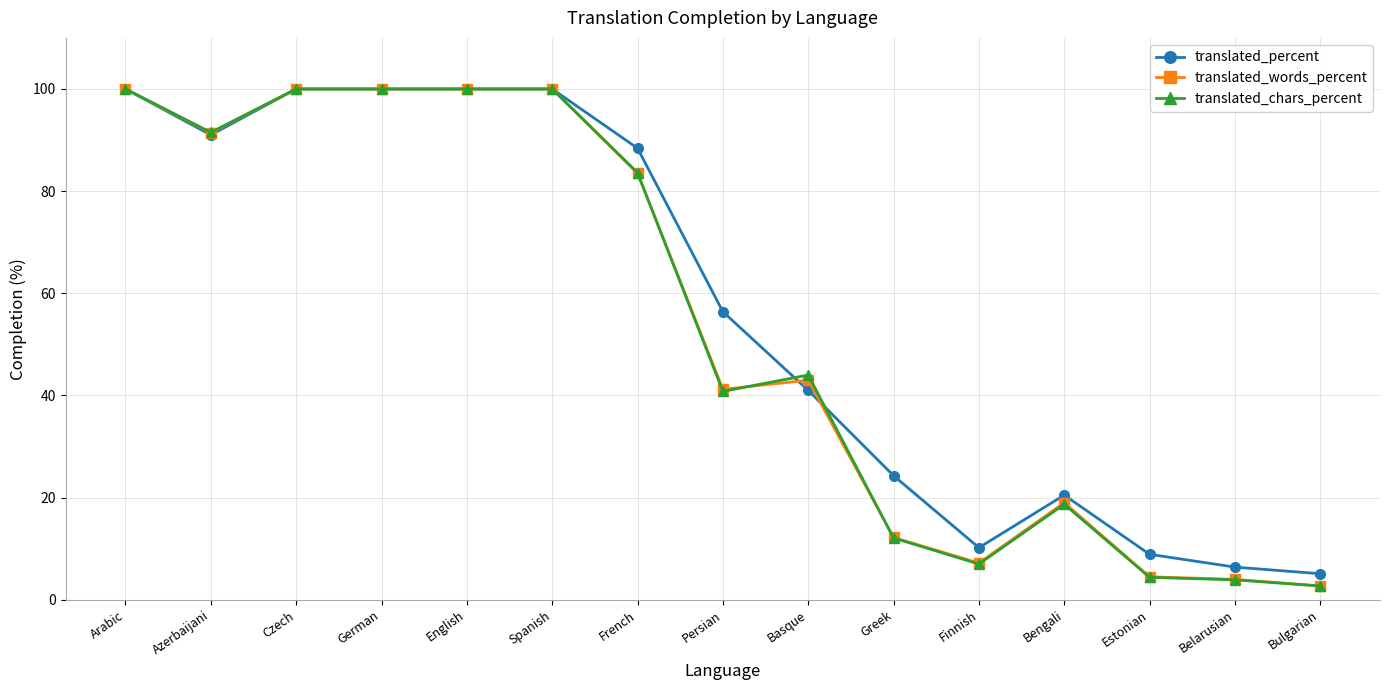

The value of translated_chars_percent at Greek is 4.9. True or false?

False